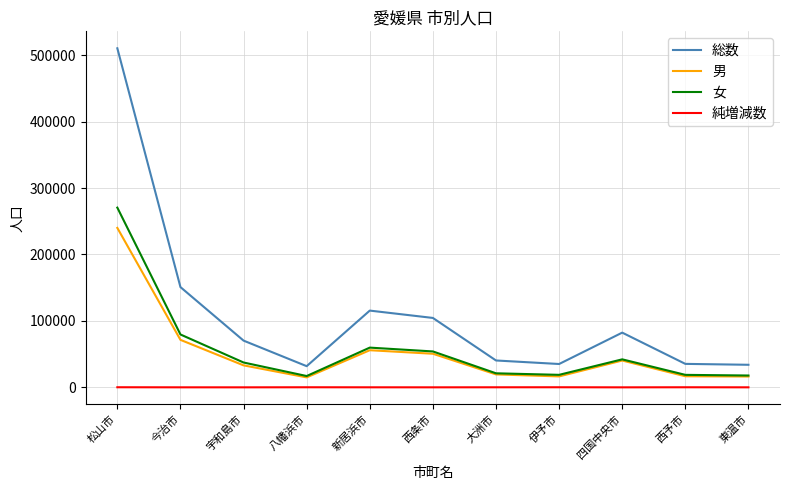

What is the total value across all series at 大洲市?

80572